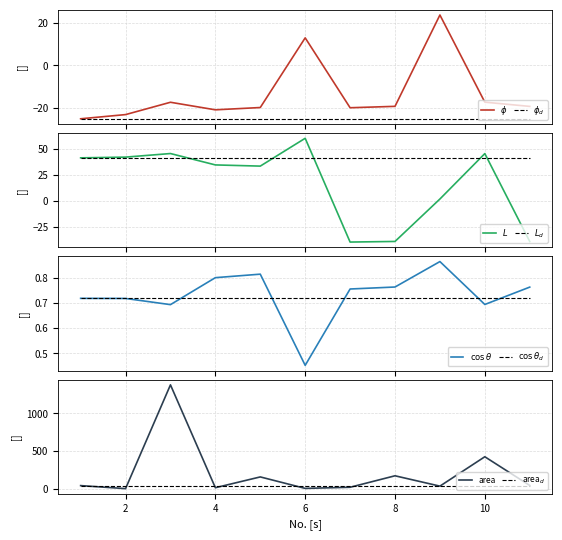

What is the sum of the area values at 2 and 4?

20